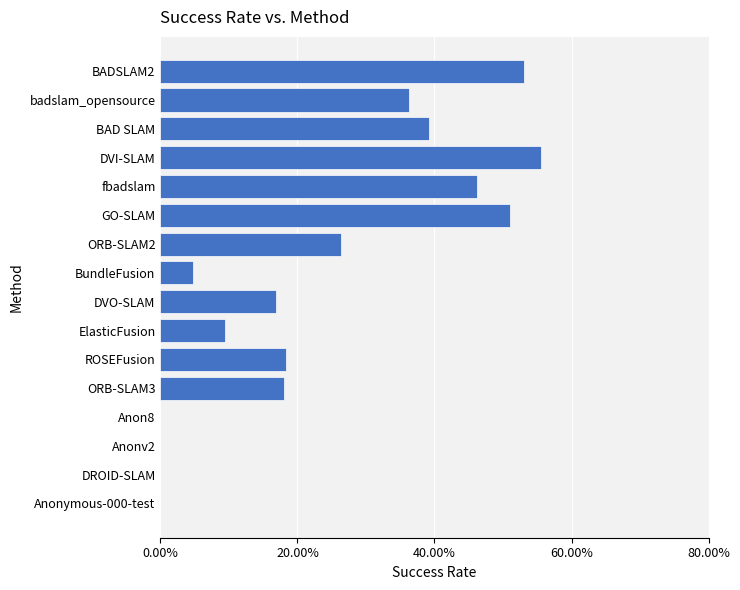

What is the greatest value displayed?

55.6